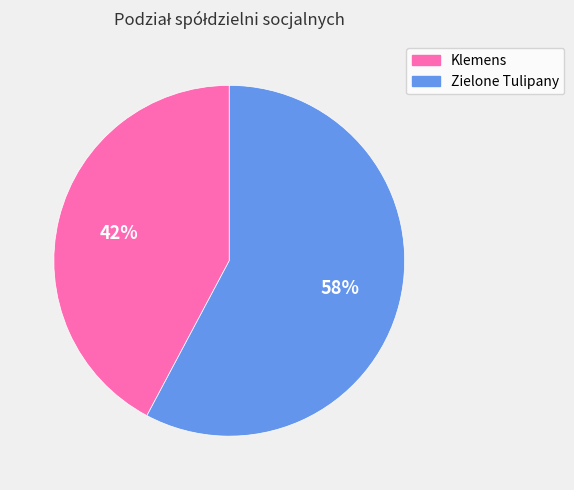

Is the sum of Klemens and Zielone Tulipany greater than half?

Yes